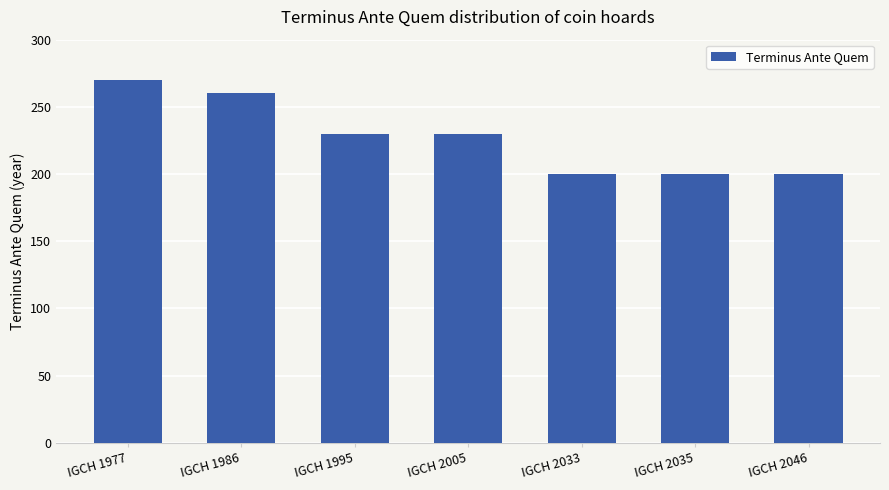

What is the smallest value displayed?

200